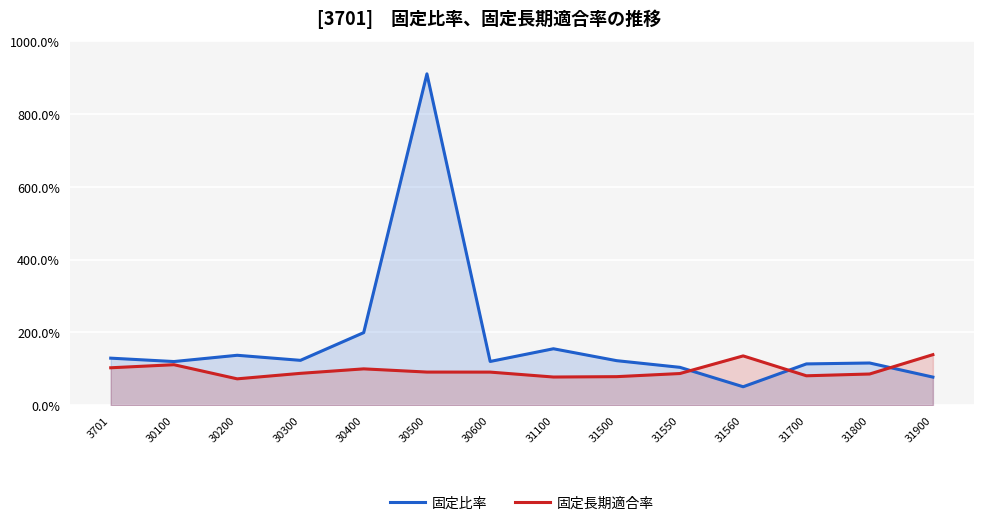

After their last crossing, which series has the higher values: 固定比率 or 固定長期適合率?

固定長期適合率